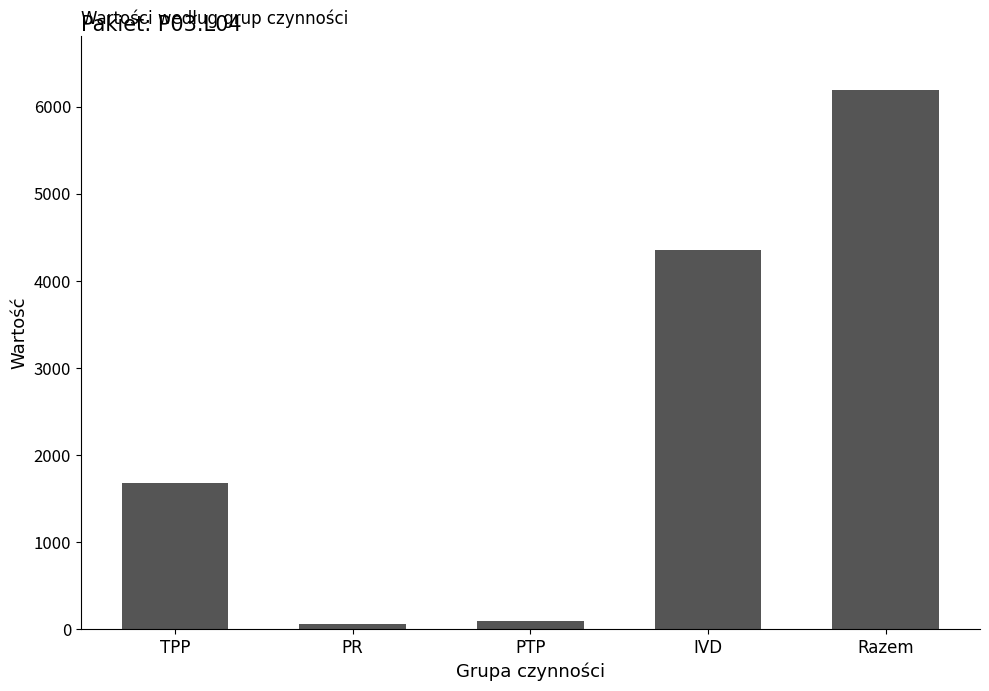

Which label corresponds to the largest value in the chart?

Razem